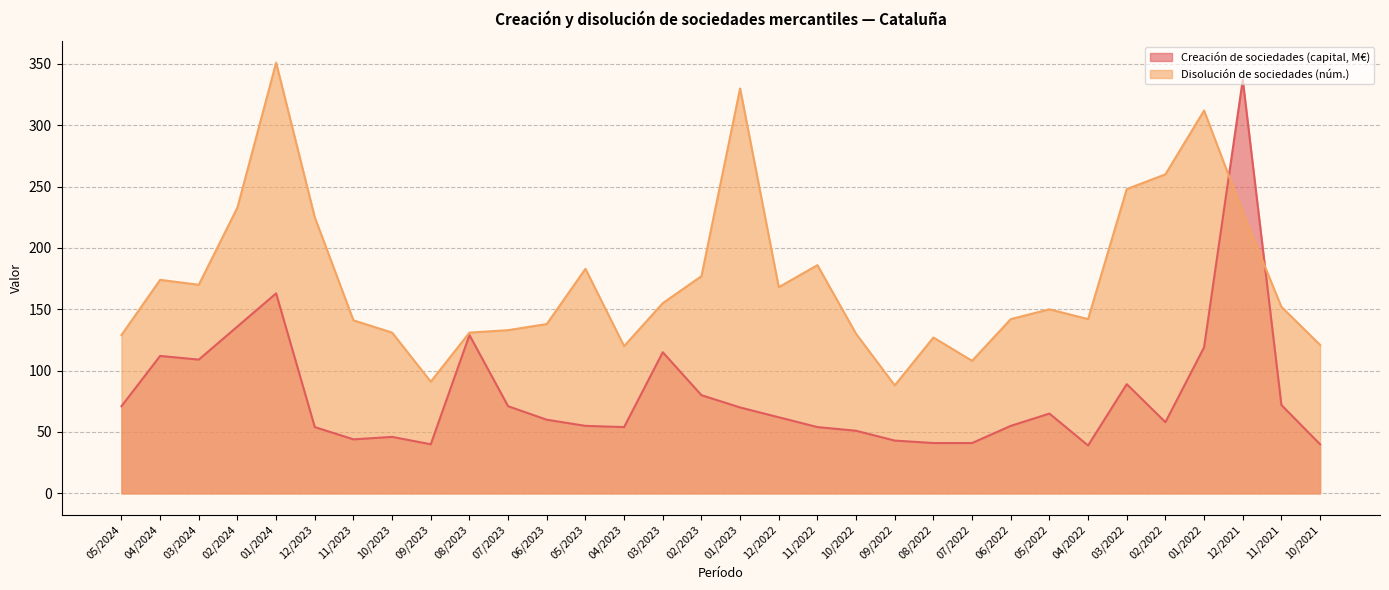

Which series has the largest range (max minus min)?

Creación de sociedades (capital, M€)